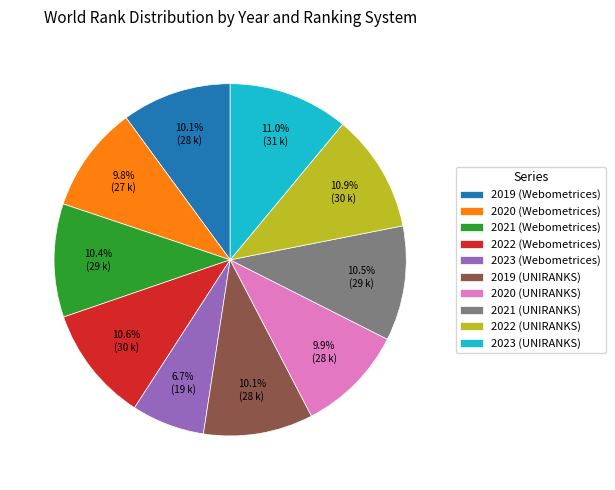

To the nearest percent, what percentage of the pie is 2019 (Webometrices)?

10%